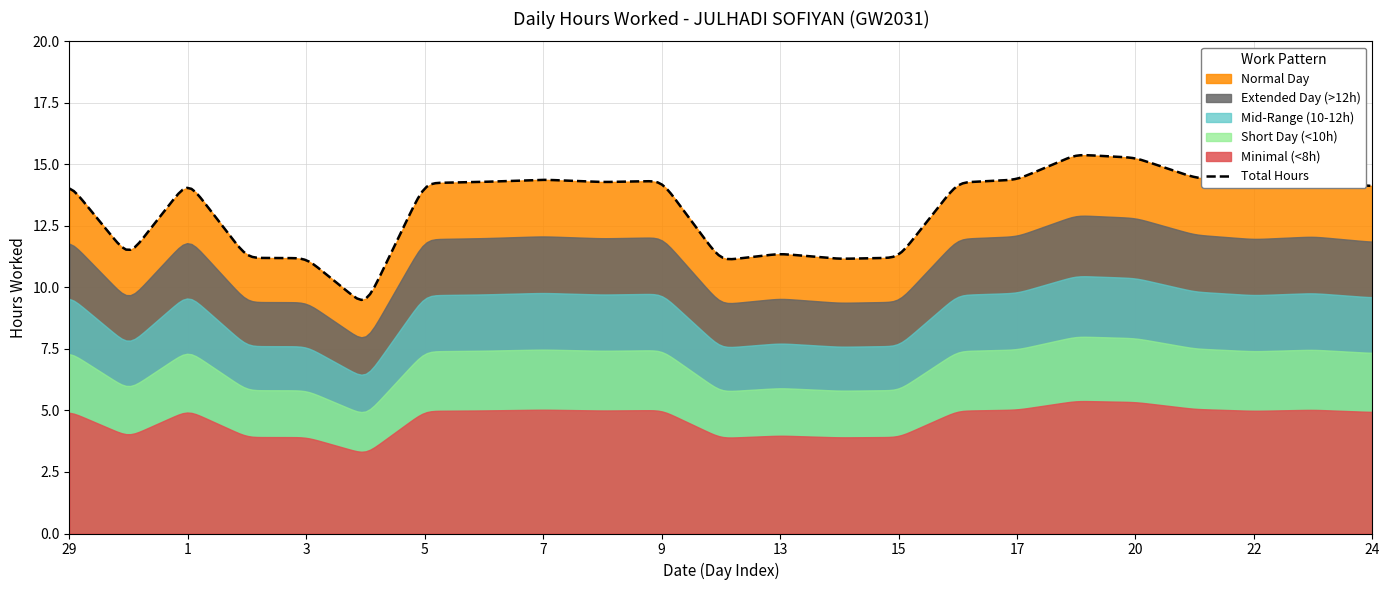

Where is the data nearest to the value 12?

13